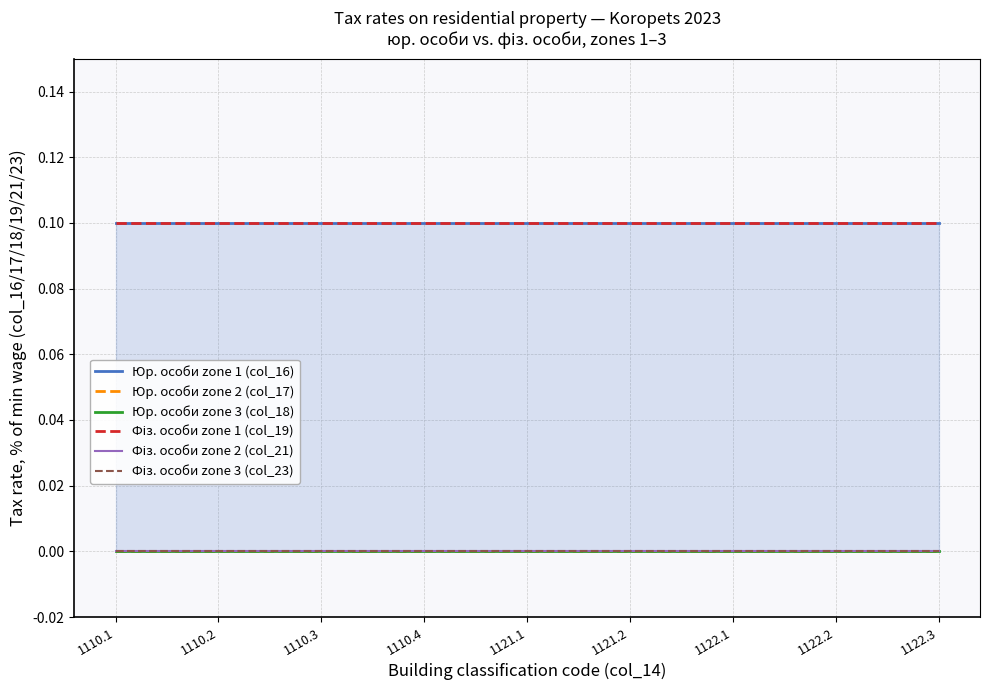

Which series changed the most between 1110.4 and 1122.1?

Юр. особи zone 1 (col_16)